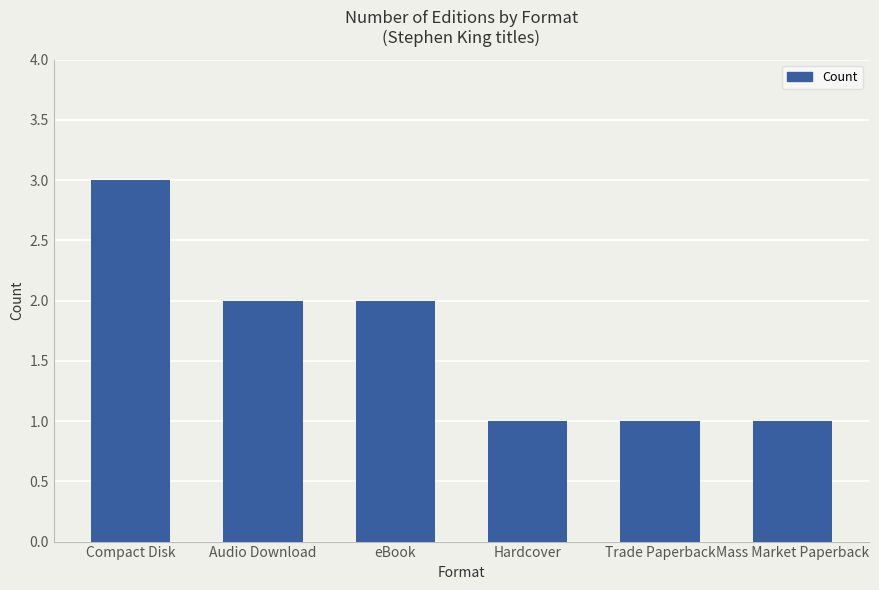

Are the bars grouped side by side (vs. stacked)?

No